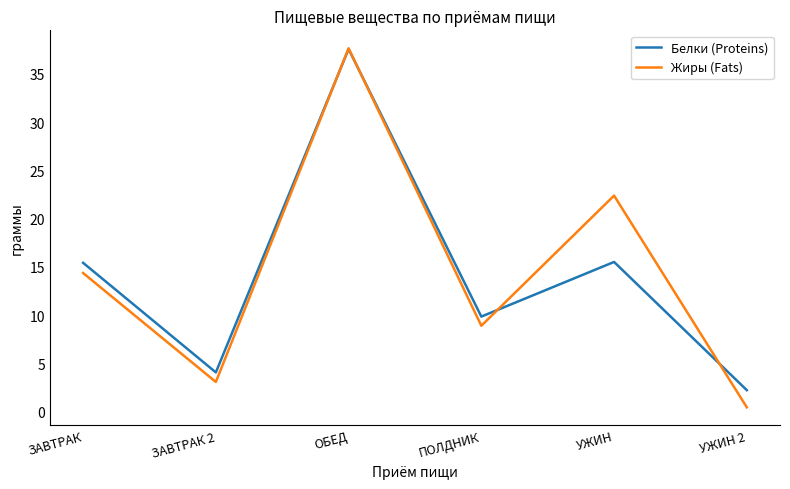

List the series in order of their overall mean, highest first.

Жиры (Fats), Белки (Proteins)